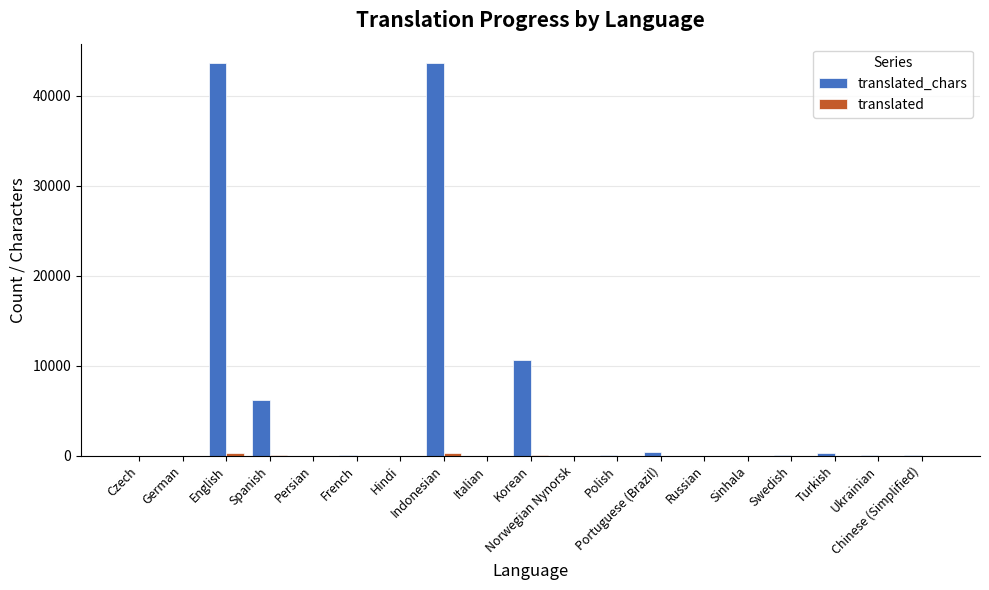

What is the label of the 15th bar from the left?

Sinhala